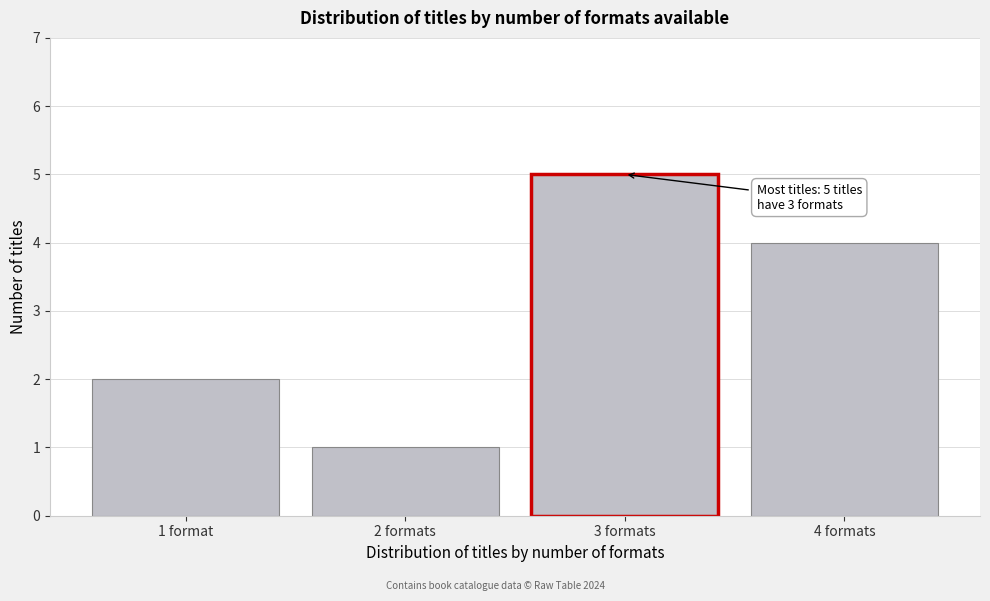

Reading left to right, what are all the values shown in this chart?

1 format=2	2 formats=1	3 formats=5	4 formats=4